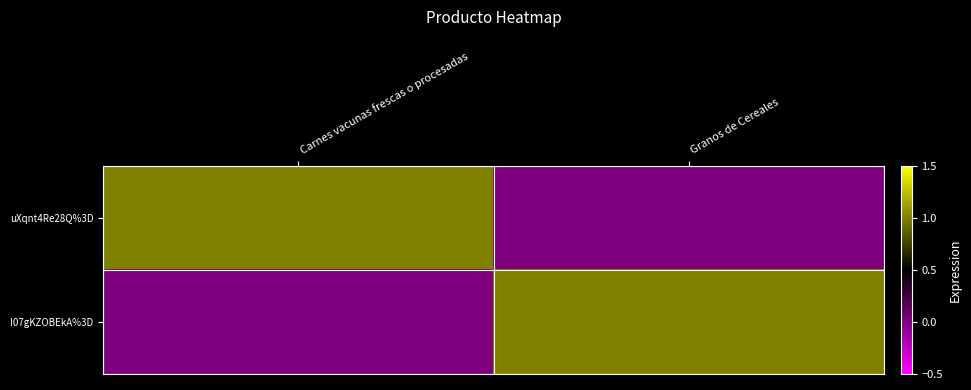

Between Carnes vacunas frescas o procesadas and Granos de Cereales, which is larger?

Carnes vacunas frescas o procesadas